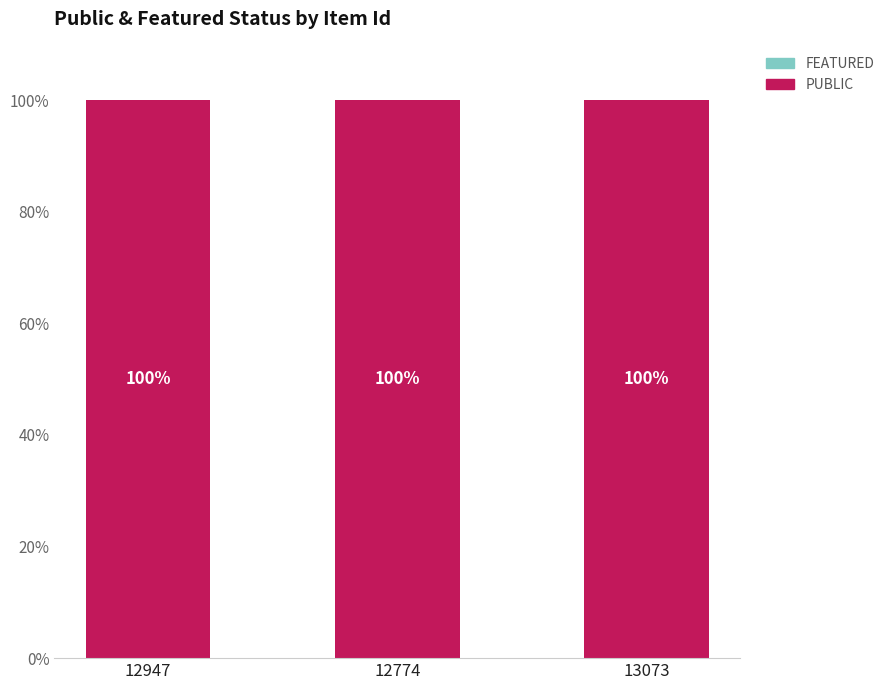

List the series in order of their overall mean, lowest first.

featured, public